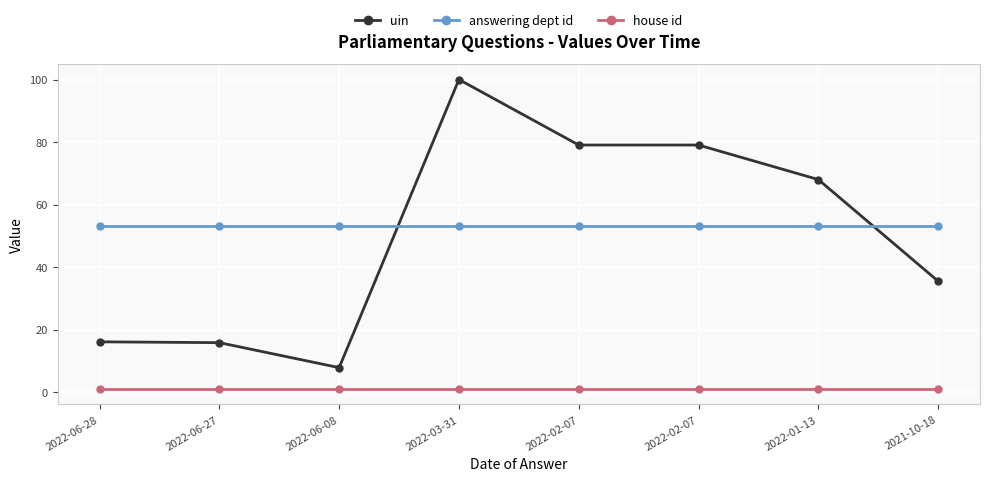

What is the highest value of the uin series?

100.0